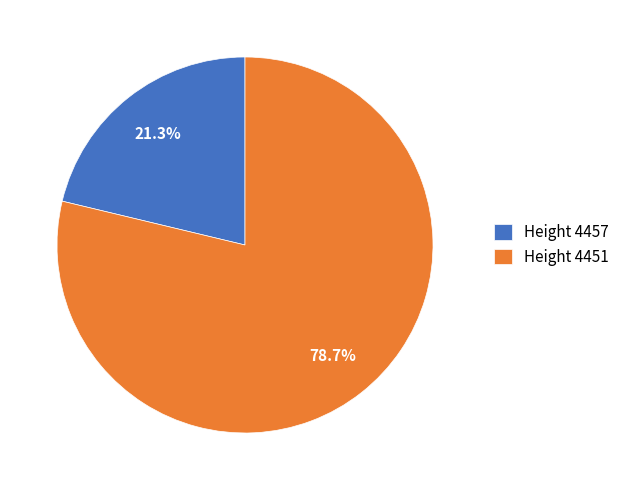

To the nearest percent, what is the difference between the largest and smallest slice percentages?

57%